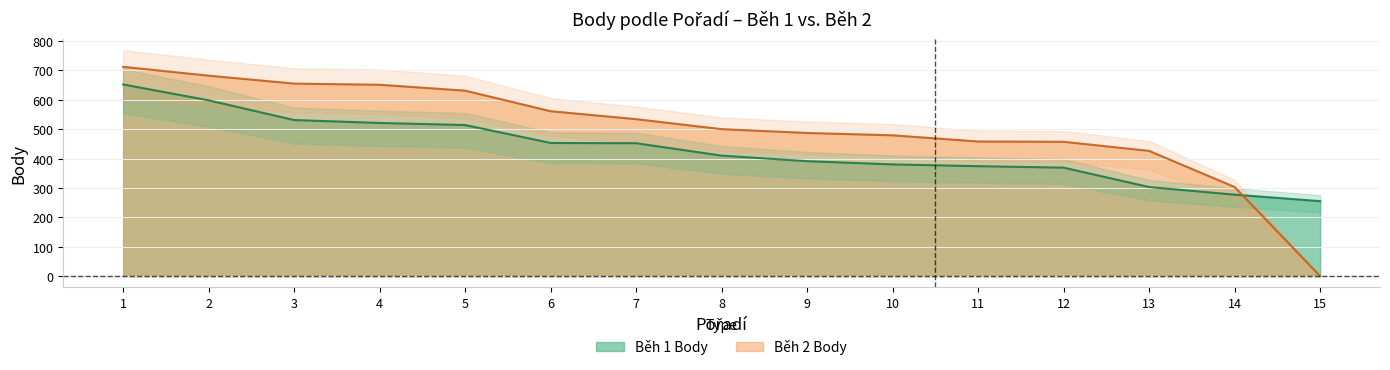

Between 14 and 4, which is larger?

4